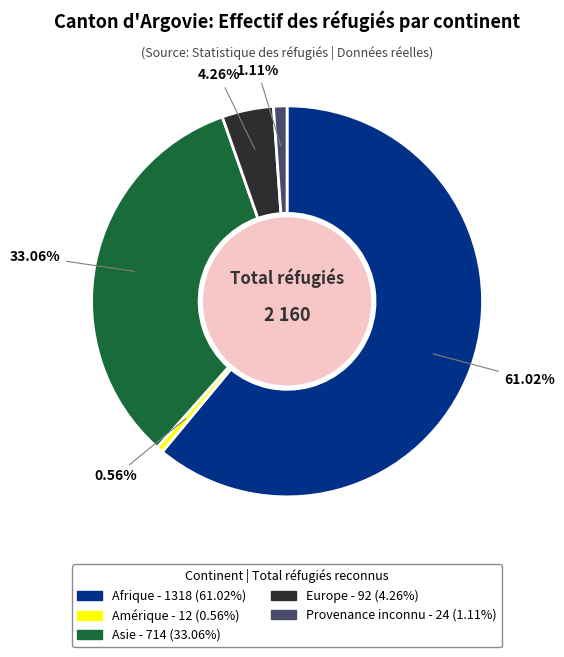

How many slices are in this pie chart?

5